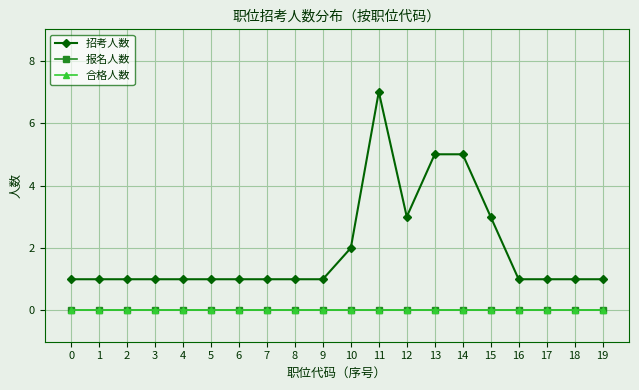

Between 8 and 19, which series saw the biggest shift?

招考人数